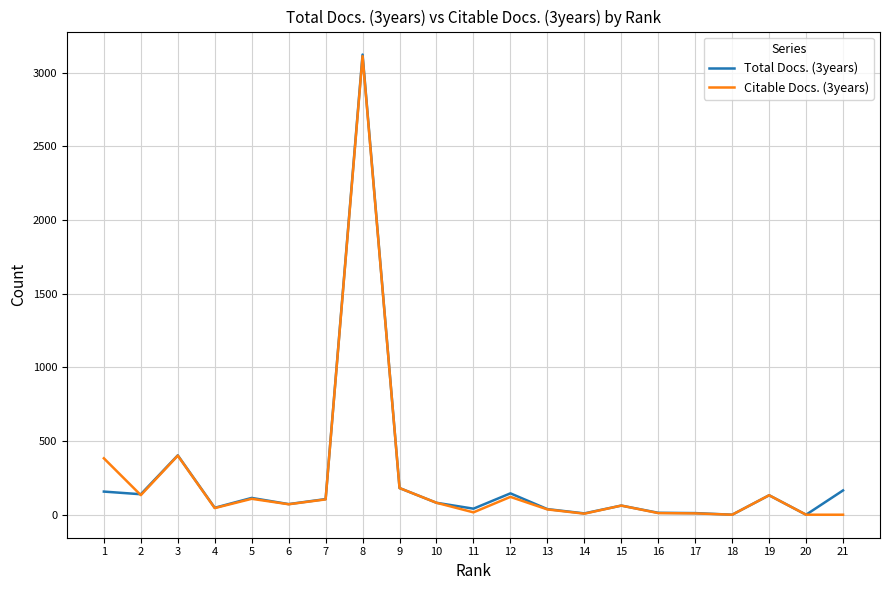

The value of Citable Docs. (3years) at 5 is 108. True or false?

True